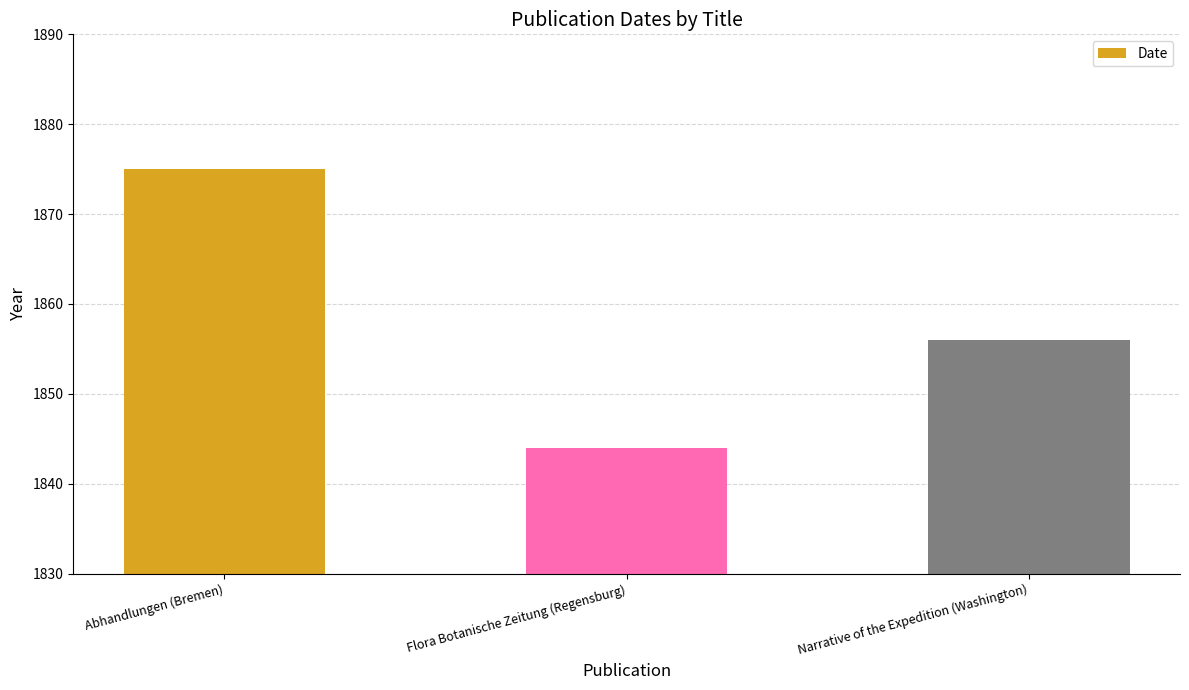

What is the sum of the values at Abhandlungen (Bremen) and Narrative of the Expedition (Washington)?

3731